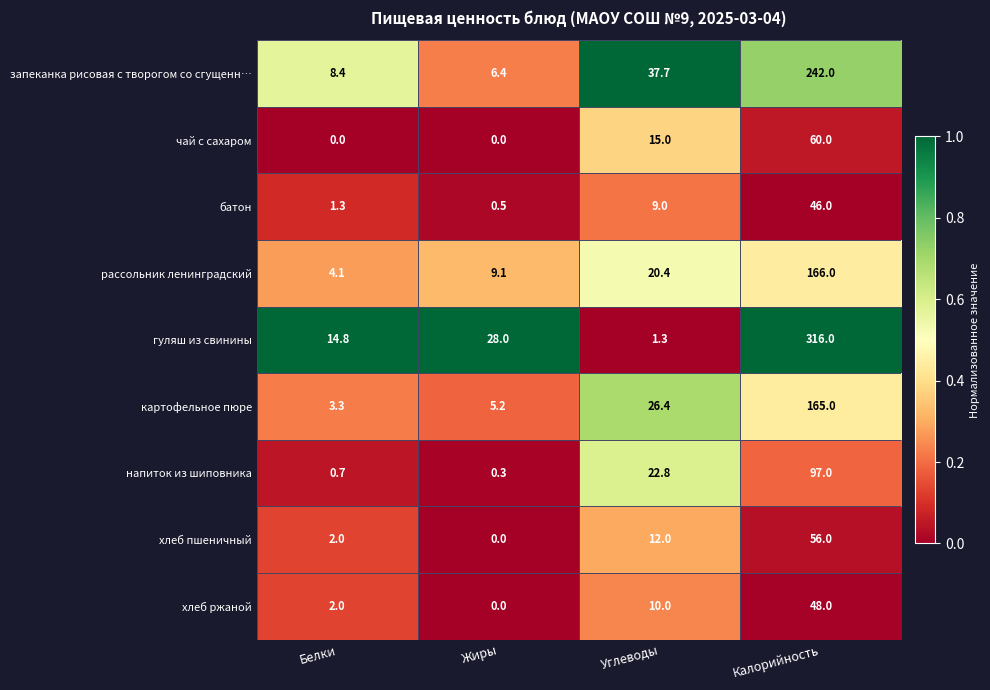

At which category is the sum across all series the highest?

Калорийность